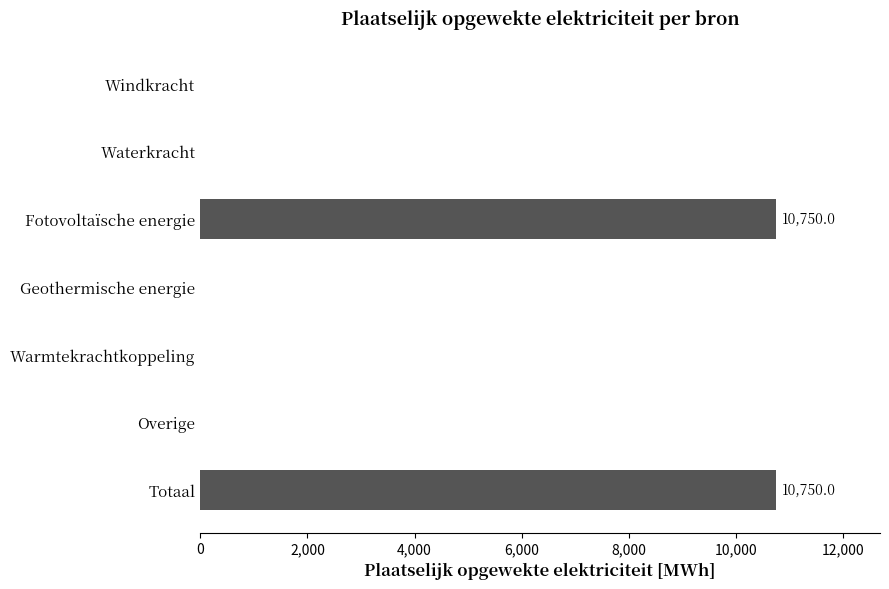

True or false: the data shows 10750.0 at Fotovoltaïsche energie.

True